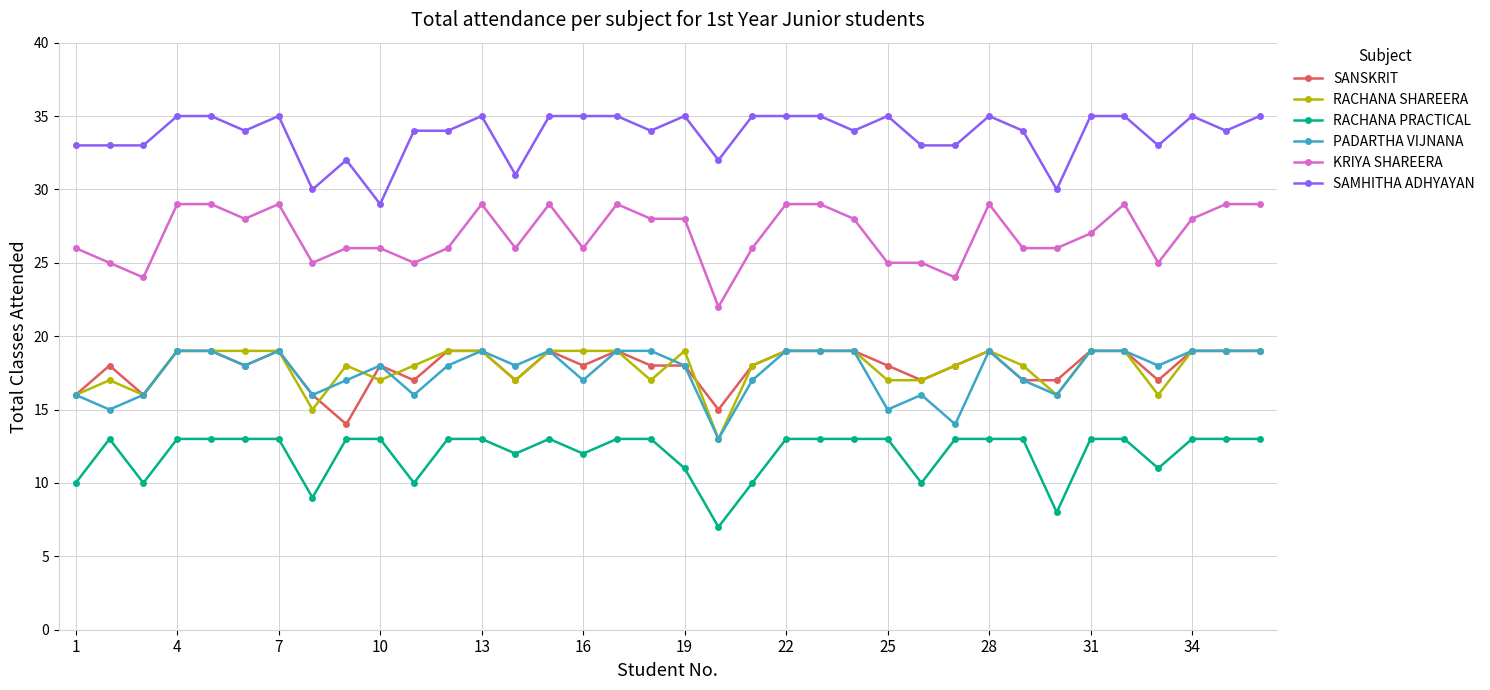

True or false: PADARTHA VIJNANA and RACHANA PRACTICAL cross at least once.

False